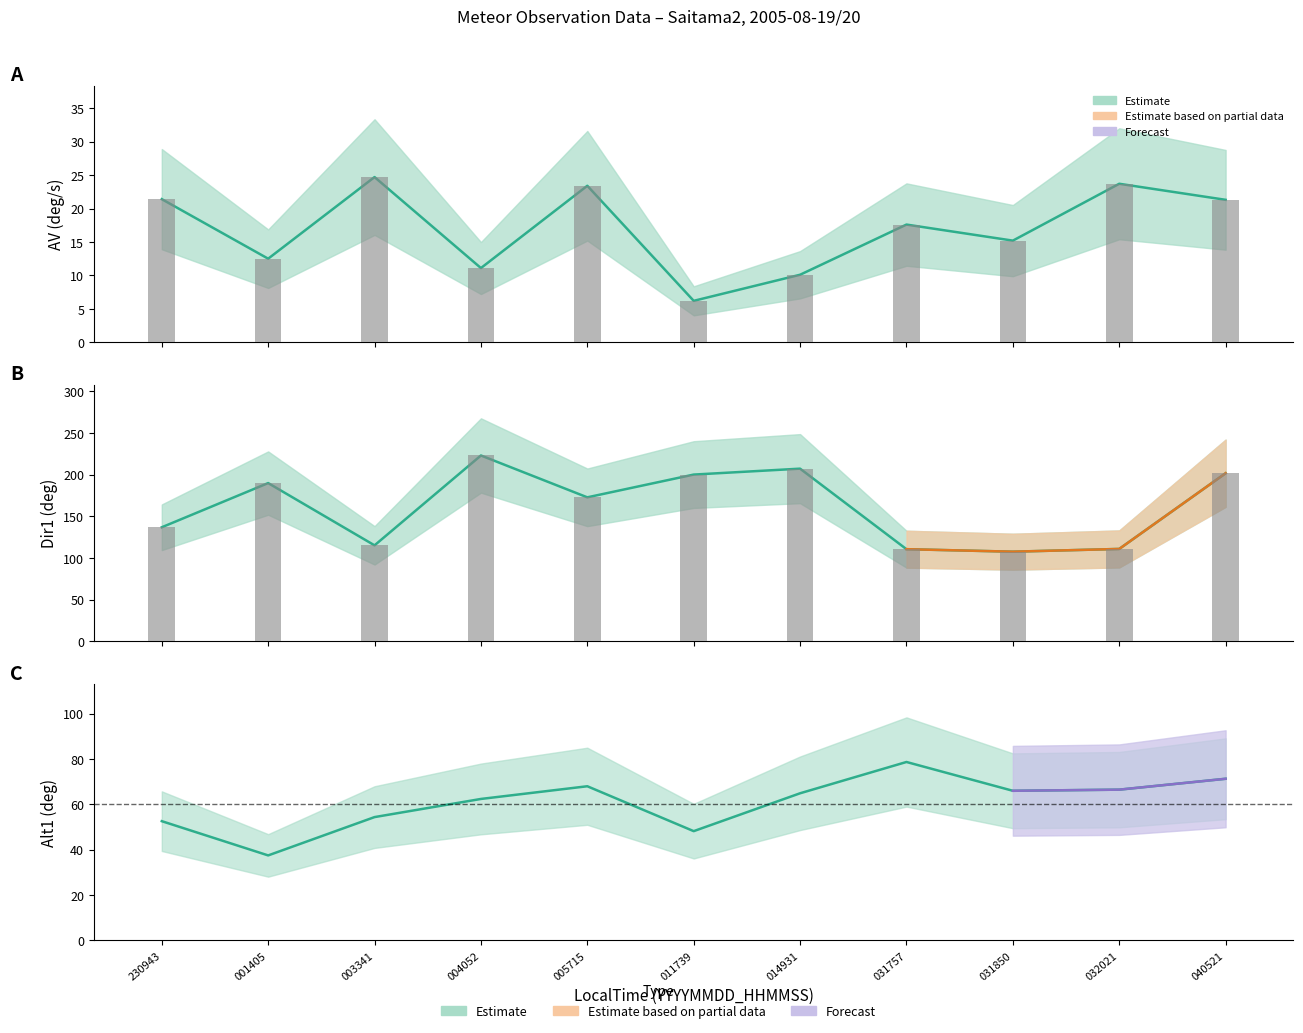

What is the highest value of the AV(deg/s) series?

24.7